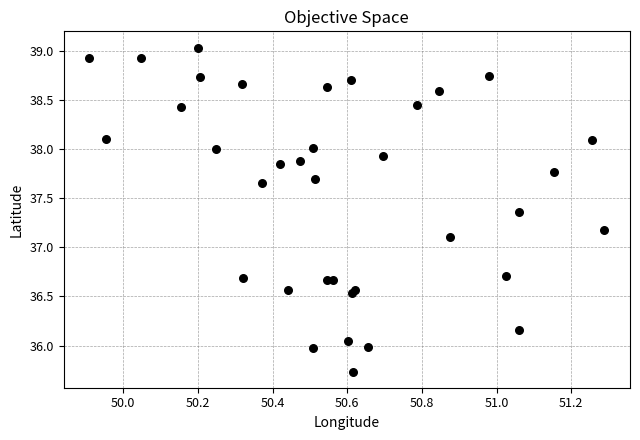

What Y value in the scatter plot is closest to 37?

37.1